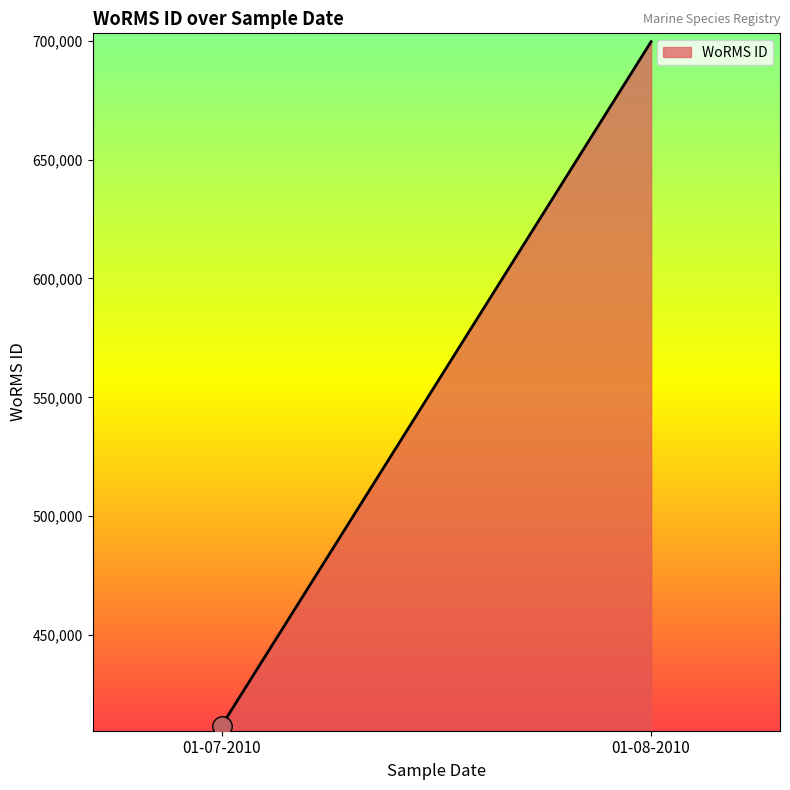

Is it true that the value at 01-08-2010 is 1138710?

False